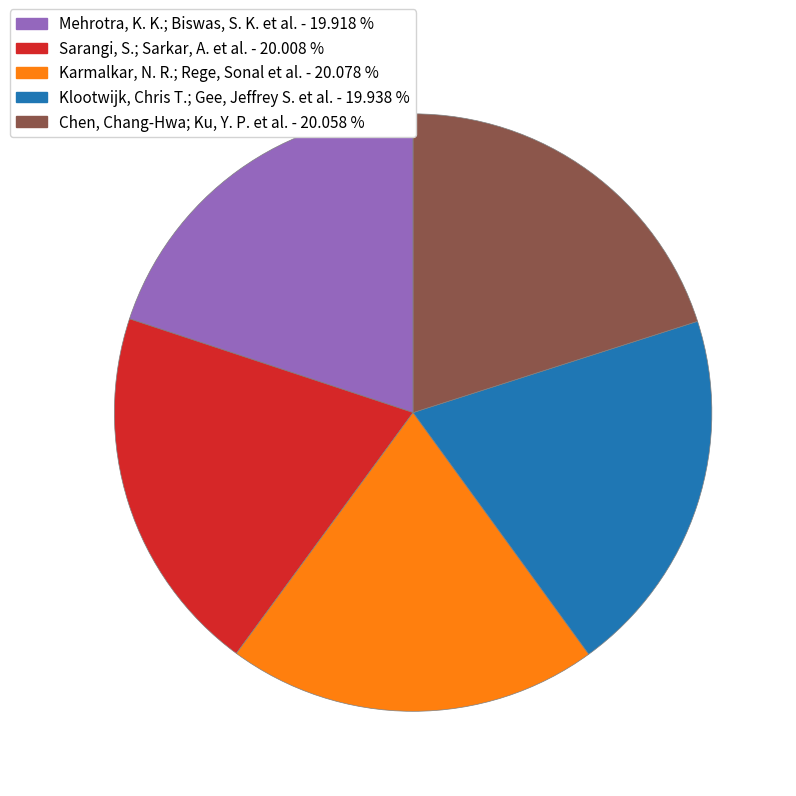

What is the ratio of the value at Klootwijk, Chris T.; Gee, Jeffrey S. et al. to the value at Karmalkar, N. R.; Rege, Sonal et al.?

1.0